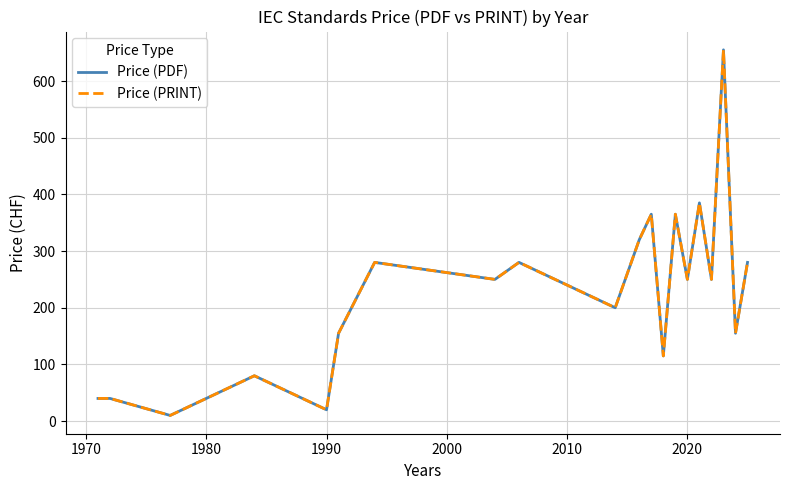

How many lines are shown in the chart?

2